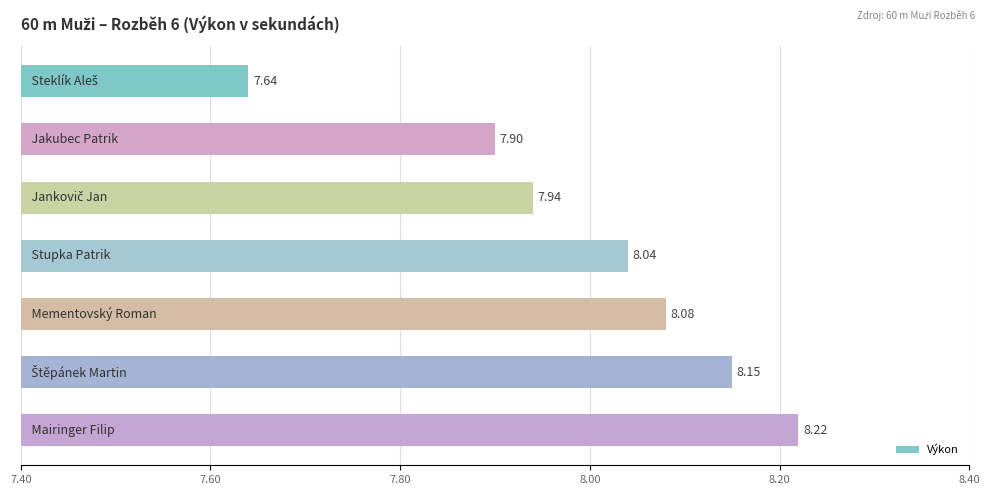

Count the number of categories in the chart.

7